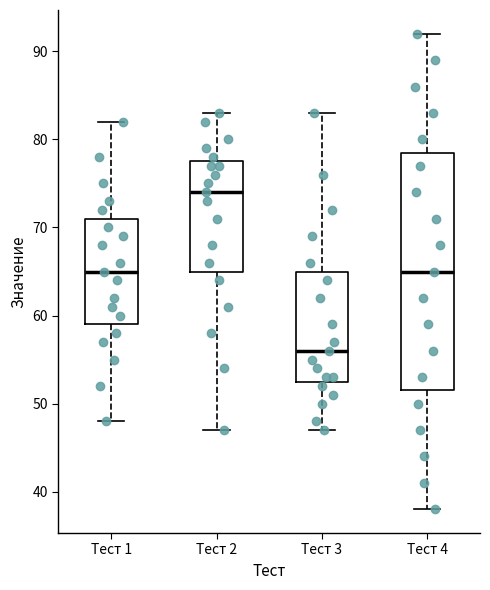

Reading left to right, transcribe this box plot: for each box, give where its median line is, the range the box spans, and where its two whiskers end, as read against the y-axis. The values are not printed on the chart, so give them approximately, as read against the axis.

Тест 1: median 65, box 59 to 71, whiskers 48 to 82
Тест 2: median 74, box 65 to 78, whiskers 47 to 83
Тест 3: median 56, box 53 to 65, whiskers 47 to 83
Тест 4: median 65, box 52 to 79, whiskers 38 to 92